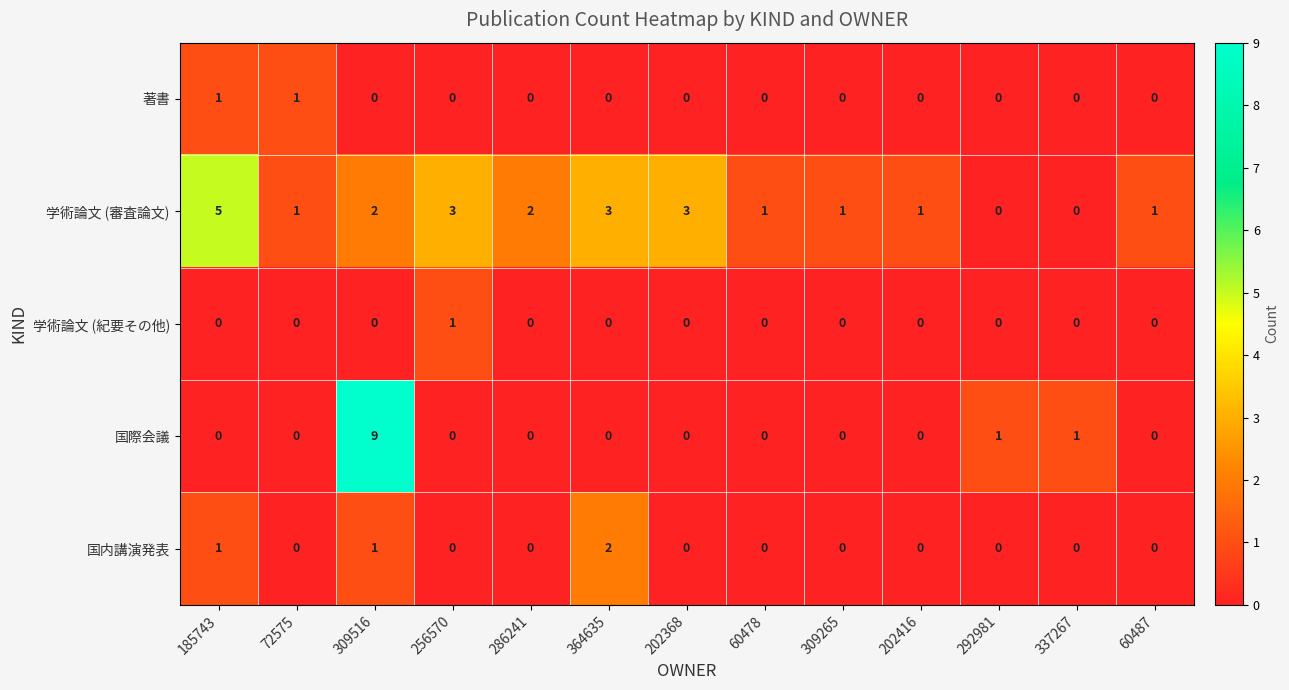

What is the highest value of the 学術論文 (審査論文) series?

5